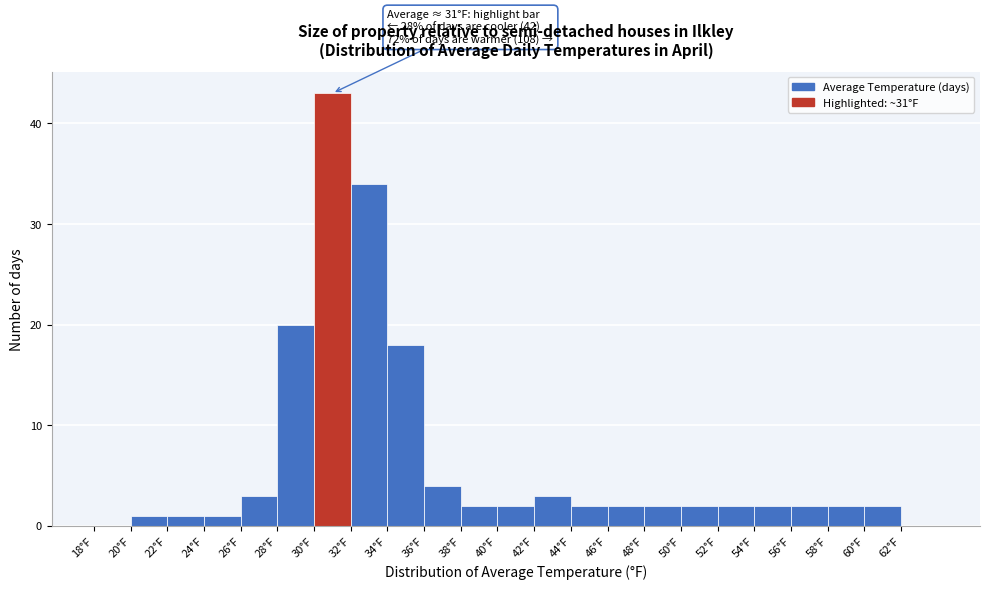

Over which range of the x-axis is the bar tallest?

30 to 32